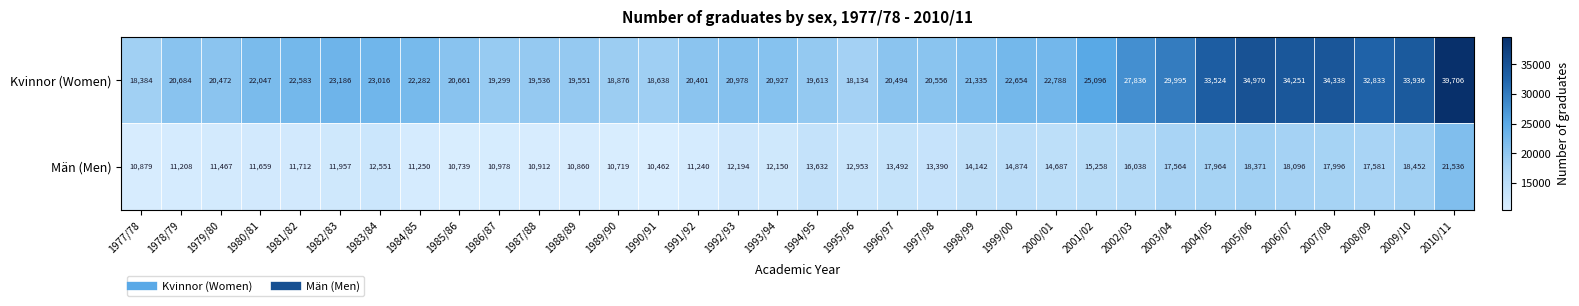

What is the difference between the Män (Men) values at 2008/09 and 1985/86?

6842